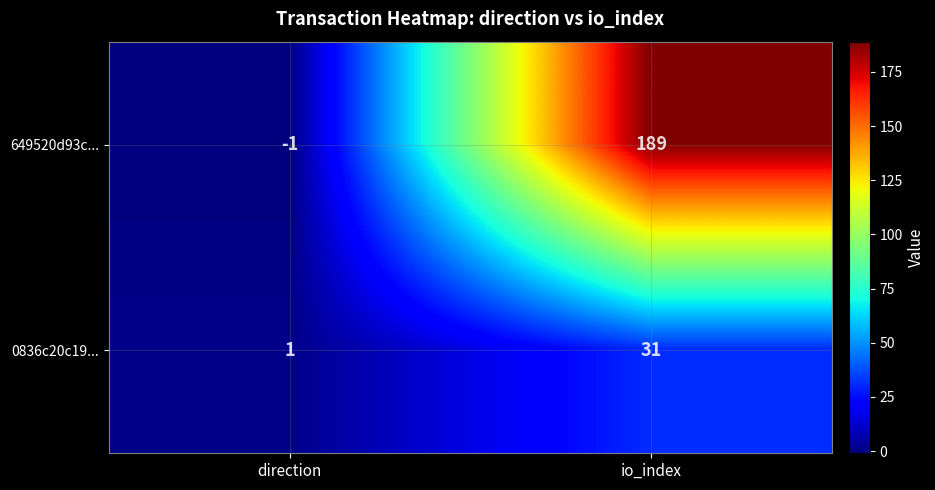

How many values in 649520d93c... are above zero?

1